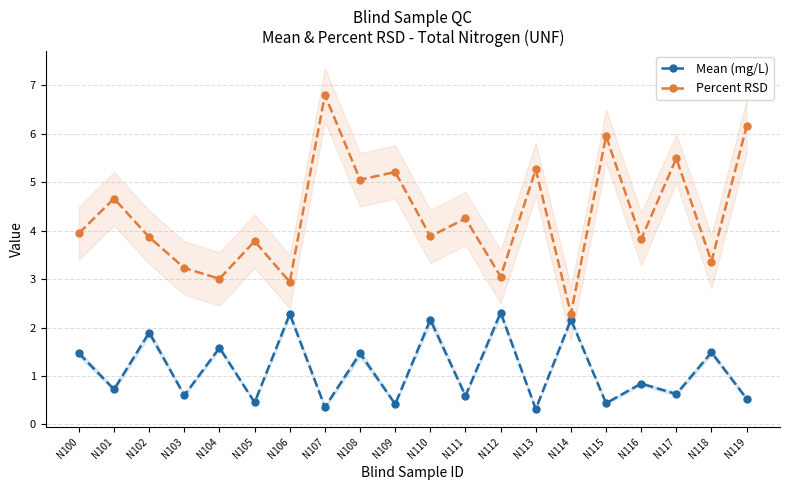

Where is the first local maximum for Percent RSD?

N101